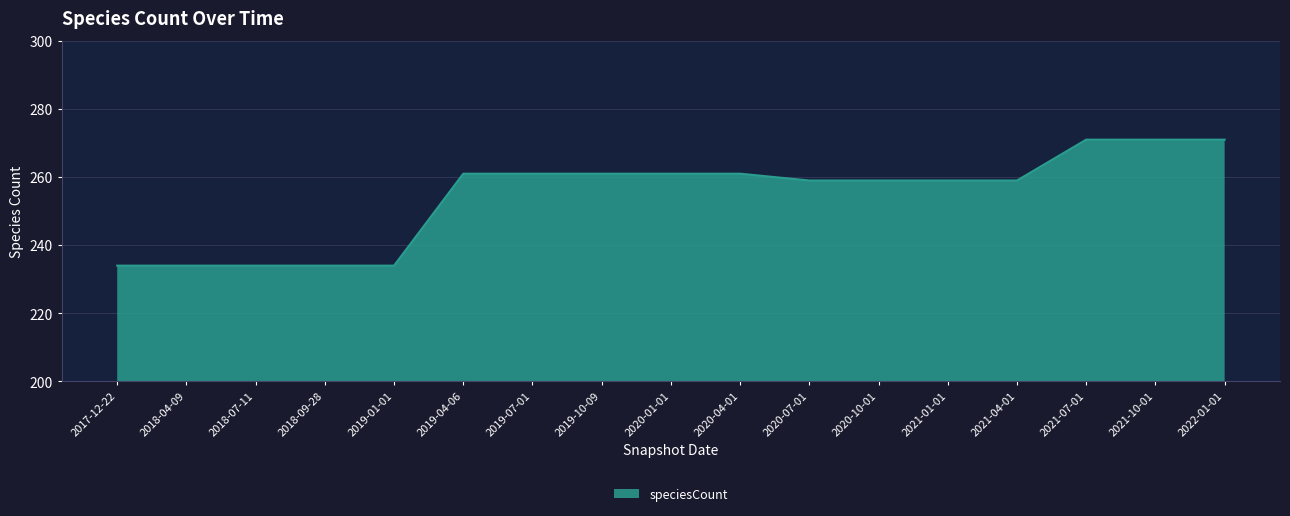

Reading left to right, transcribe all the data shown in this chart.

234	234	234	234	234	261	261	261	261	261	259	259	259	259	271	271	271